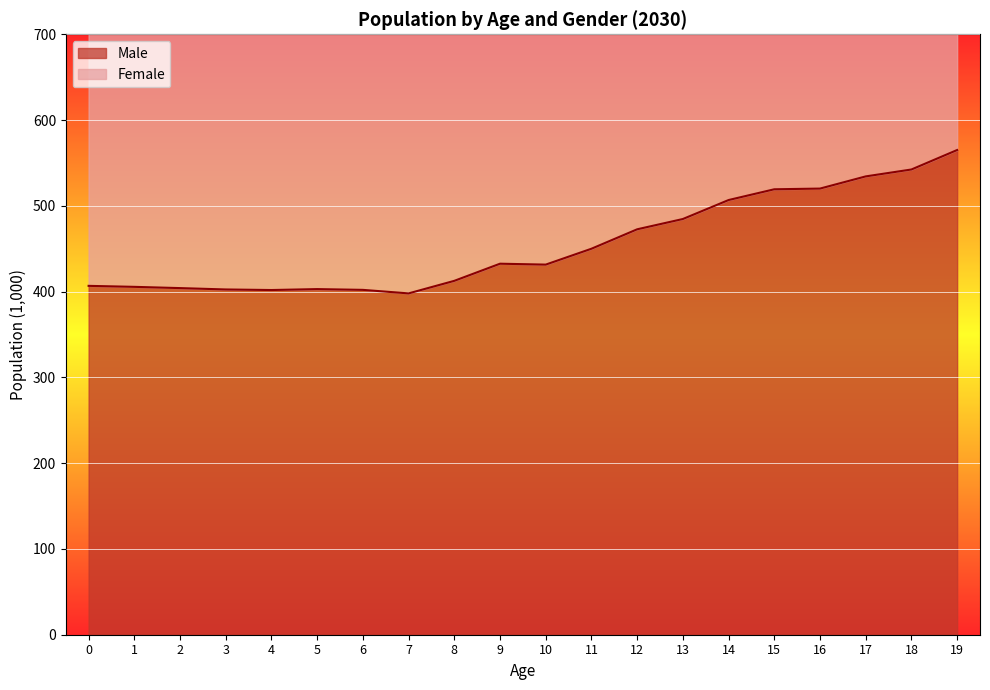

True or false: Male has a value of 615.5 at 8.

False